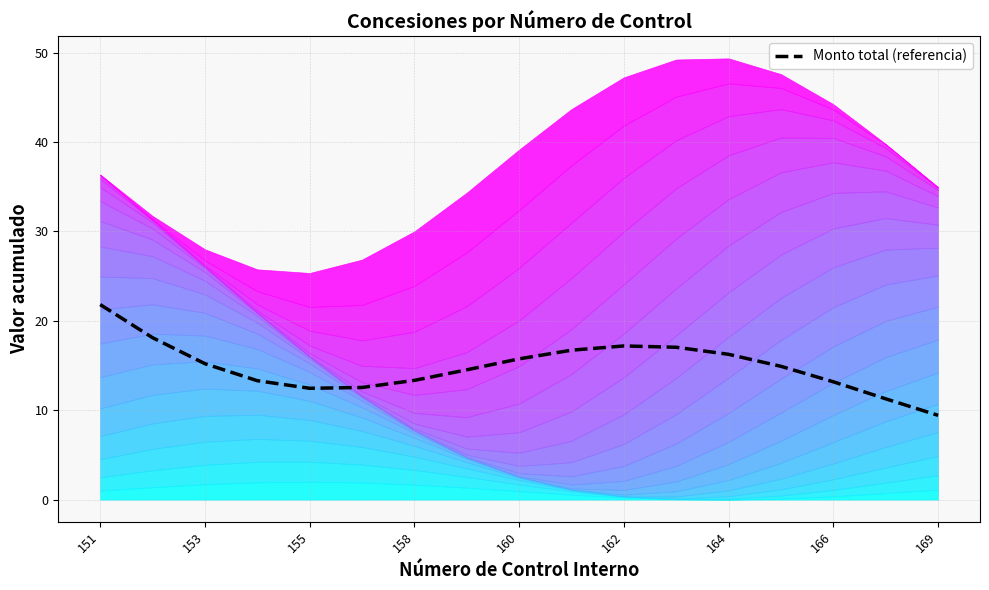

The Monto total (referencia) series shows 21.8 at 151. True or false?

True